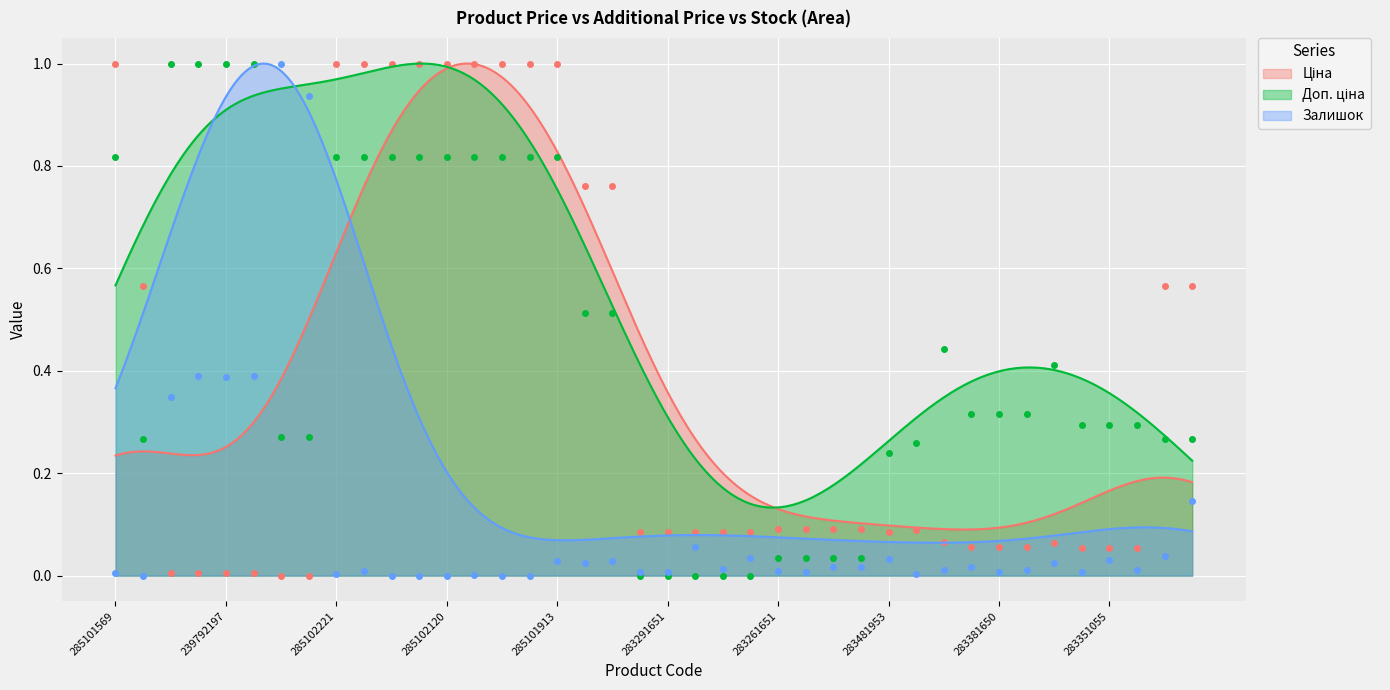

Rank the series by their average value, from lowest to highest.

Залишок, Ціна, Доп. ціна